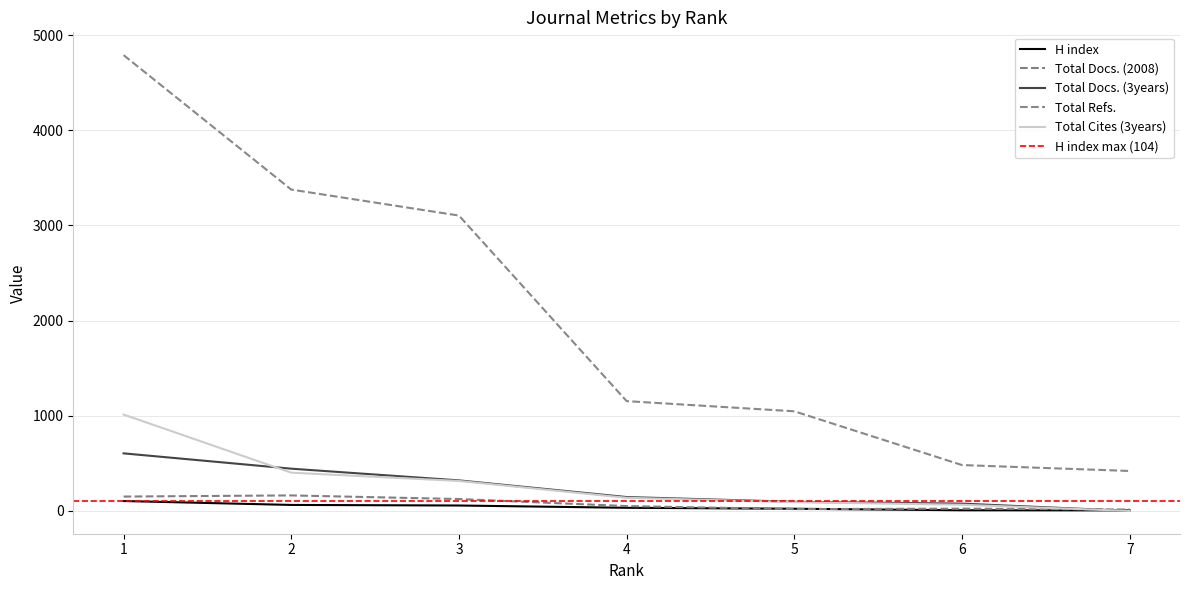

At 4, list the series in order from largest to smallest.

Total Refs., Total Docs. (3years), Total Cites (3years), Total Docs. (2008), H index